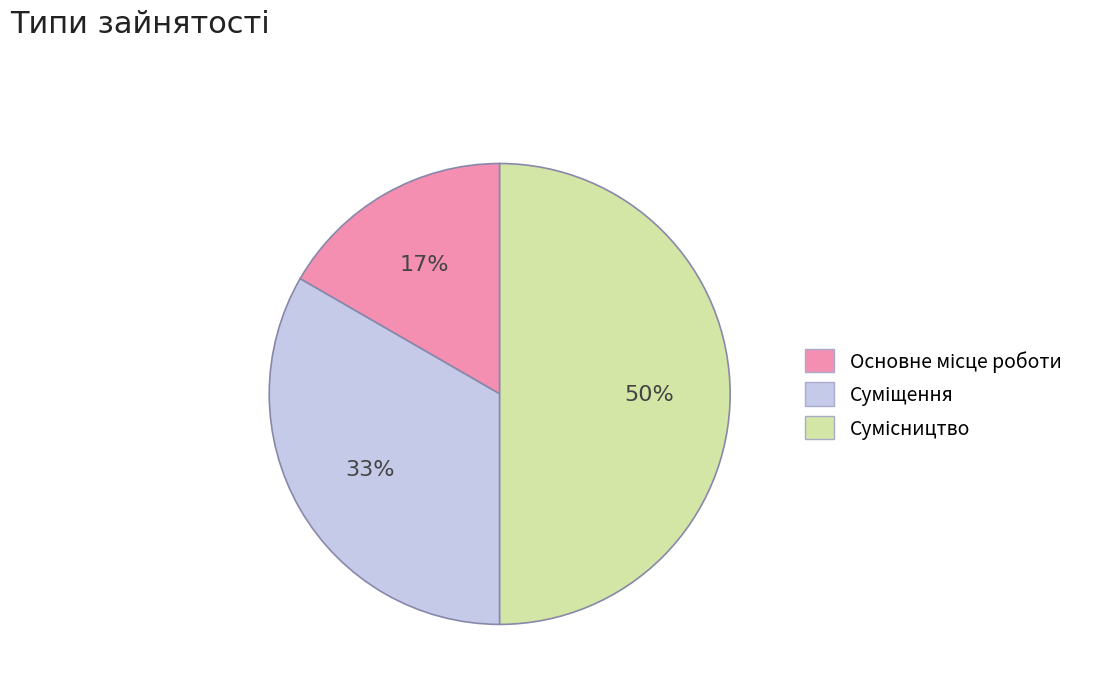

To the nearest percent, what is the difference between the largest and smallest slice percentages?

33%